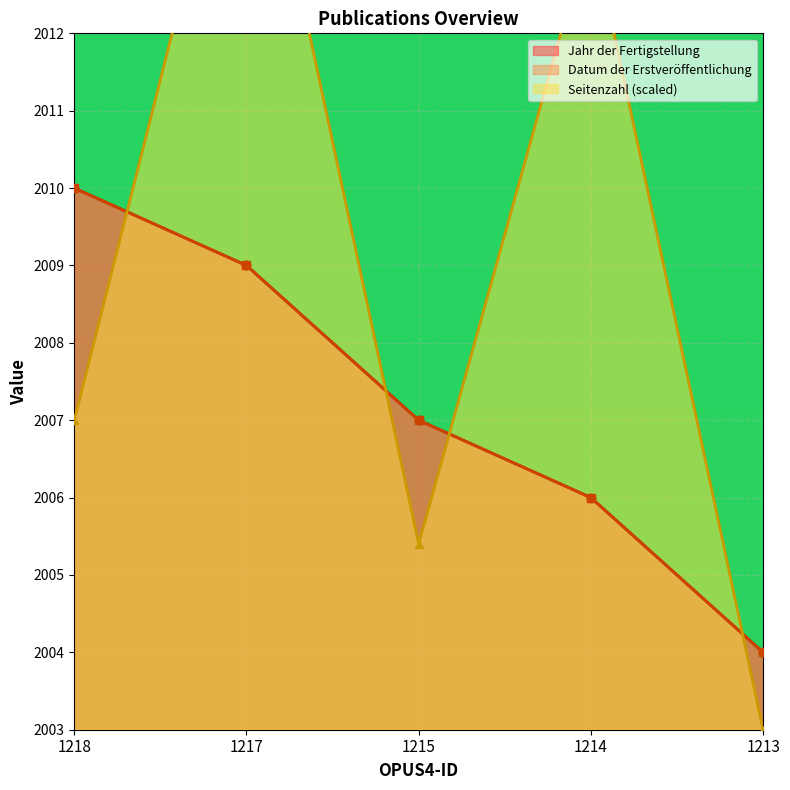

Between 1215 and 1218, which is larger?

1218